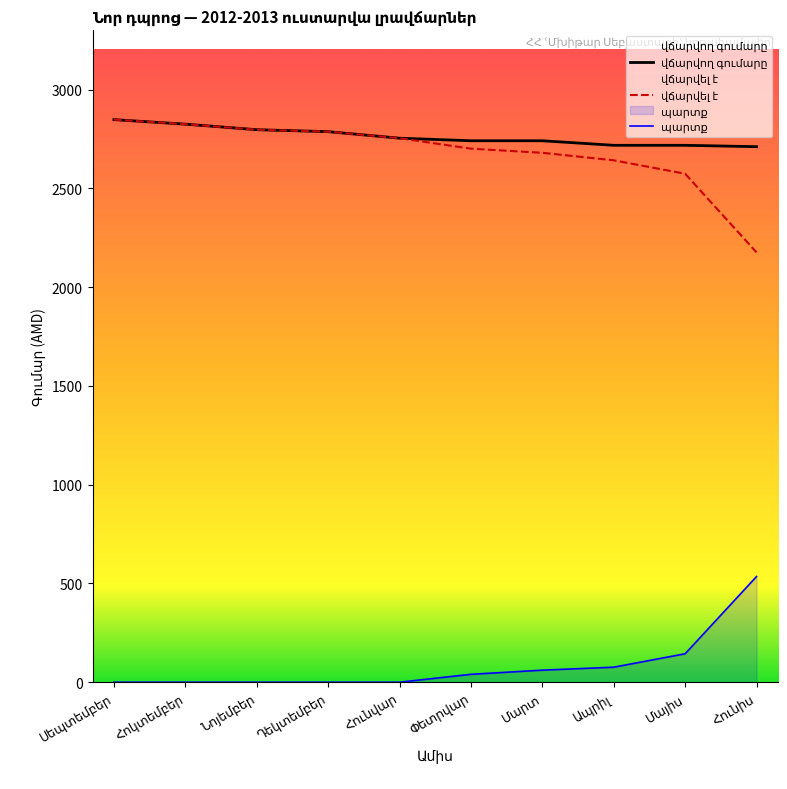

What is the highest value of the վճարվել է series?

2848